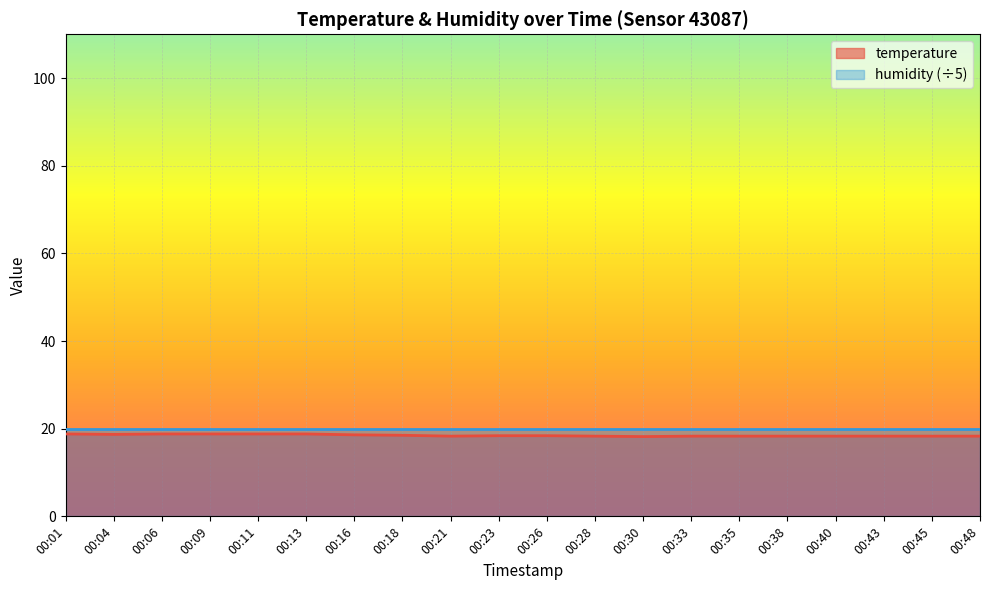

List the labels in order of value, smallest first.

00:30, 00:21, 00:28, 00:33, 00:35, 00:38, 00:40, 00:43, 00:45, 00:48, 00:23, 00:26, 00:18, 00:16, 00:04, 00:01, 00:06, 00:09, 00:11, 00:13